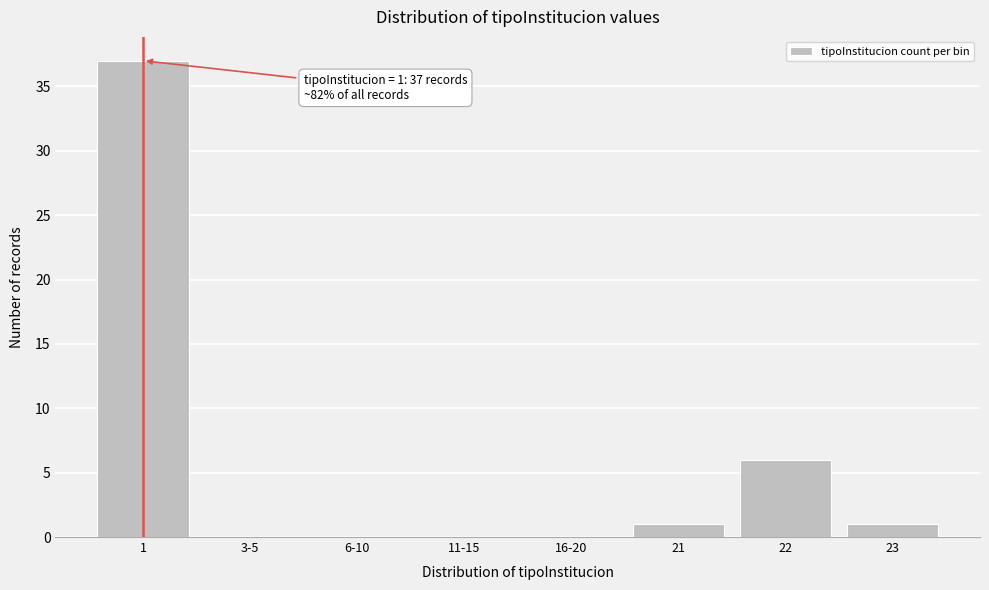

Reading left to right, transcribe all the data shown in this chart.

1=37	3-5=0	6-10=0	11-15=0	16-20=0	21=1	22=6	23=1